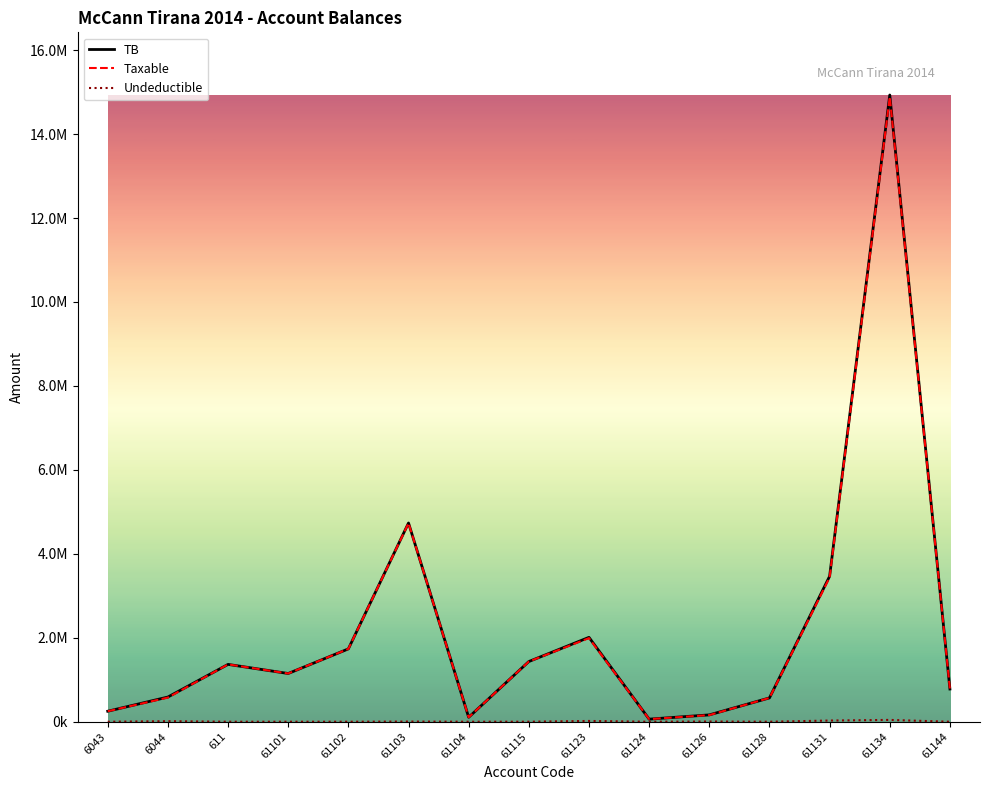

Is it true that Undeductible equals 0.0 at 6043?

True